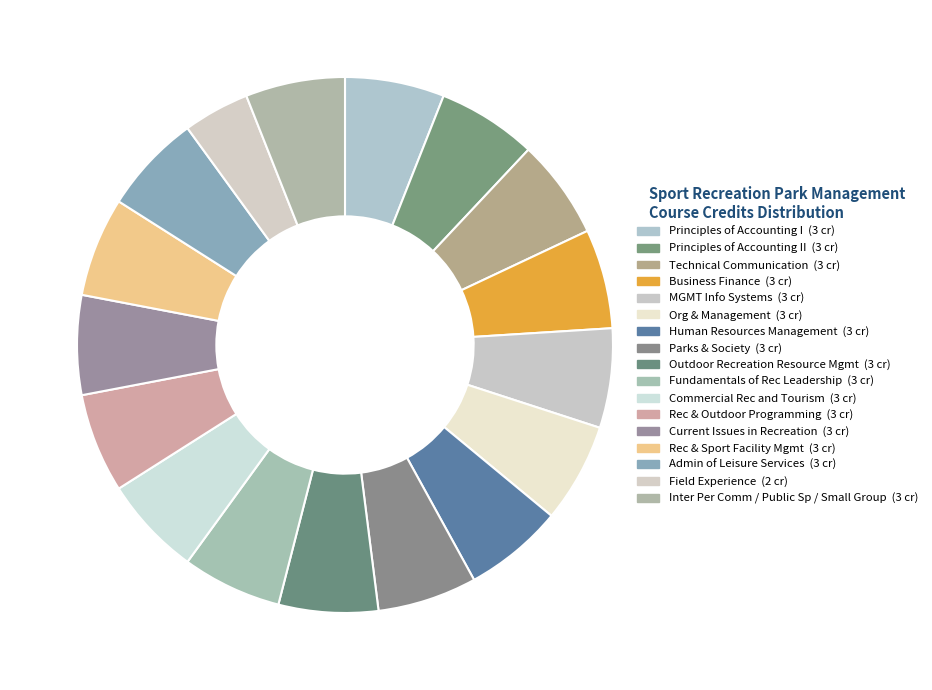

Which slice is the smallest?

Field Experience